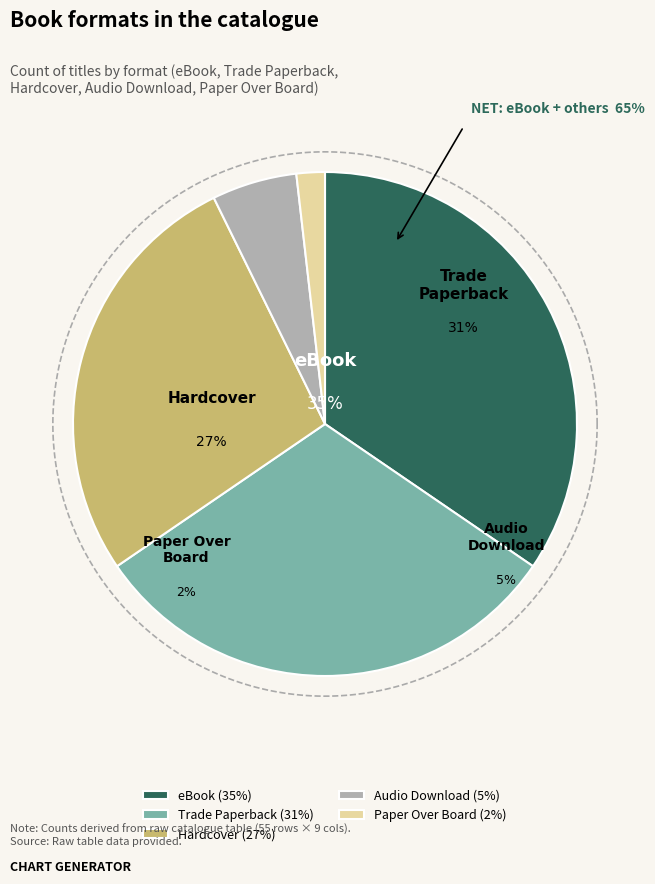

To the nearest percent, what portion does Paper Over Board represent?

2%